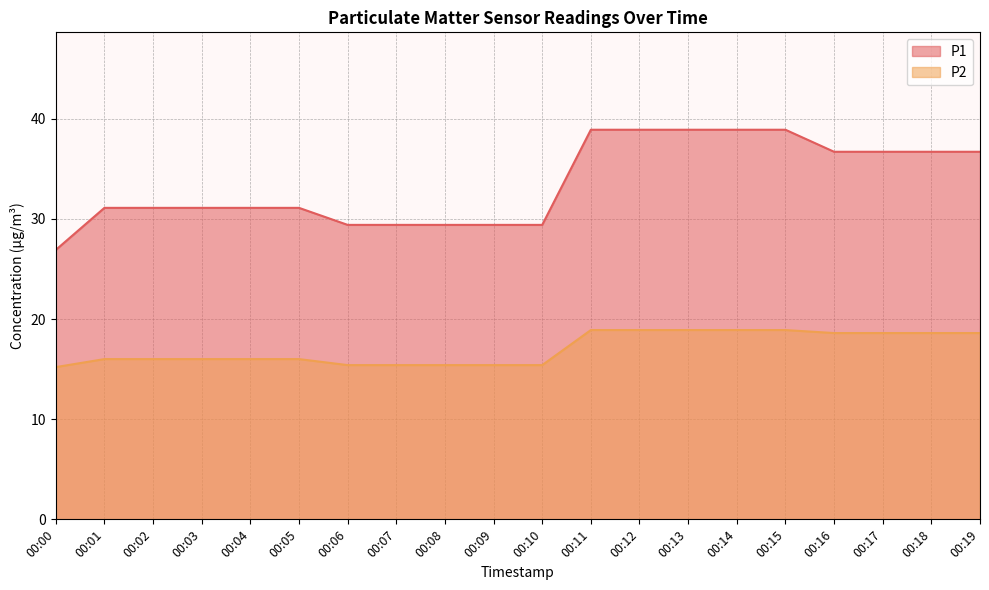

What is the difference between the highest and lowest values at 00:14?

20.0